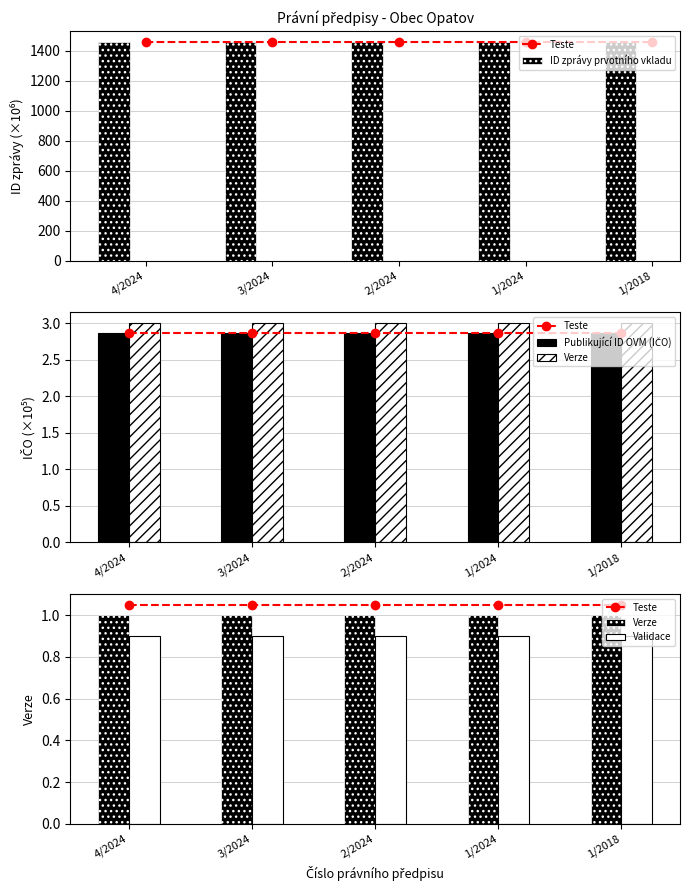

Which has a higher value, 2/2024 or 4/2024?

2/2024